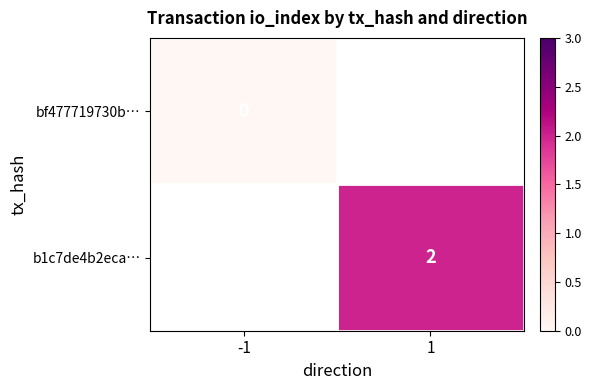

Which category has the highest value across all series?

1